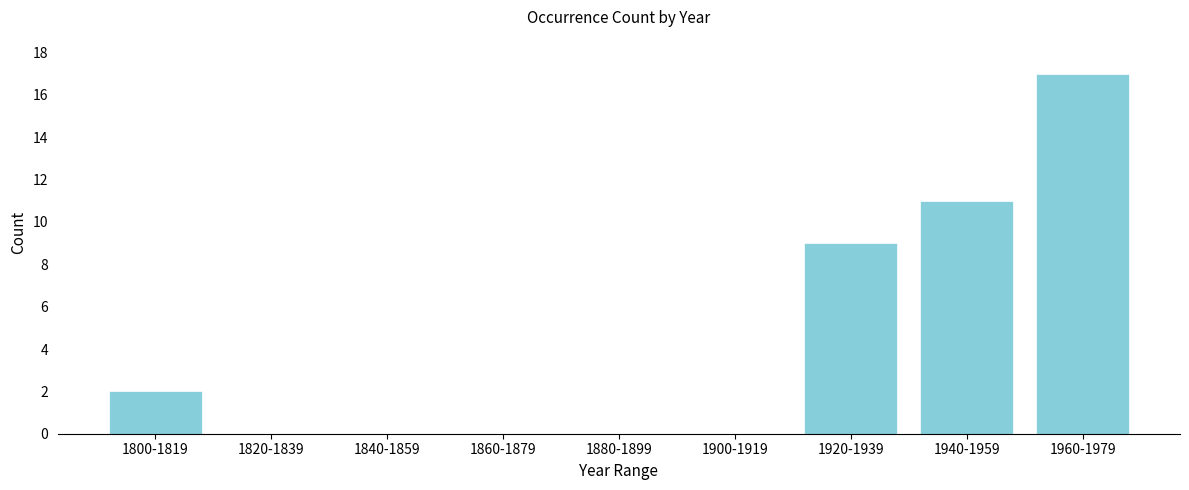

Reading left to right, transcribe all the data shown in this chart.

1800-1819=2	1820-1839=0	1840-1859=0	1860-1879=0	1880-1899=0	1900-1919=0	1920-1939=9	1940-1959=11	1960-1979=17